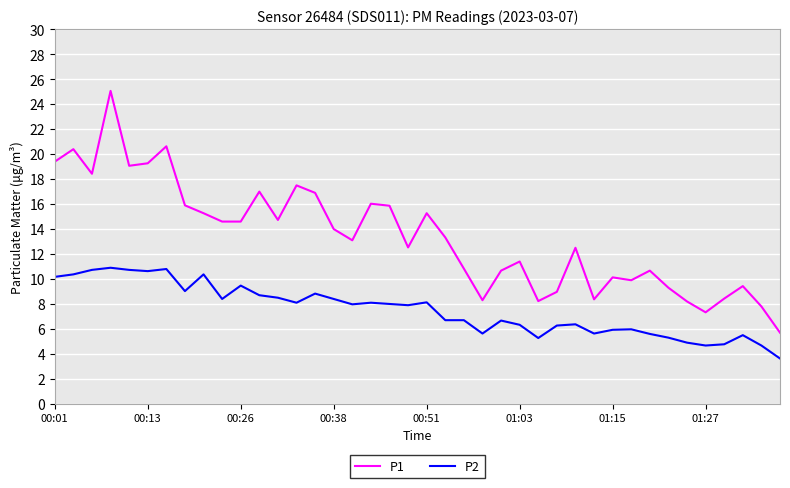

What is the maximum value shown in the chart?

25.1